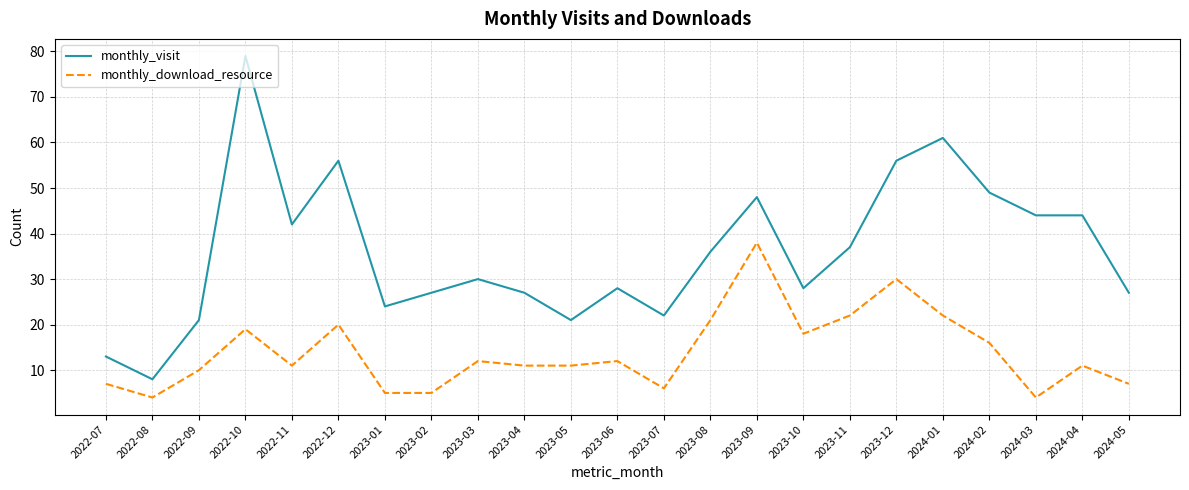

What is the total value across all series at 2024-05?

34